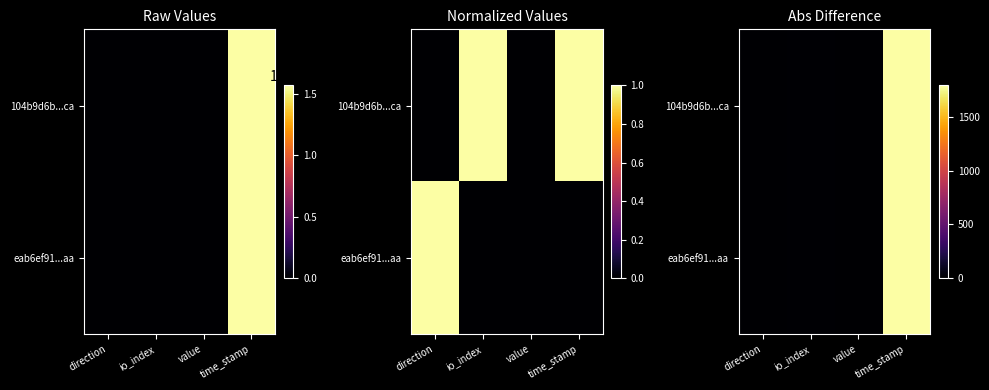

Which series has the largest total across all categories?

104b9d6b...ca